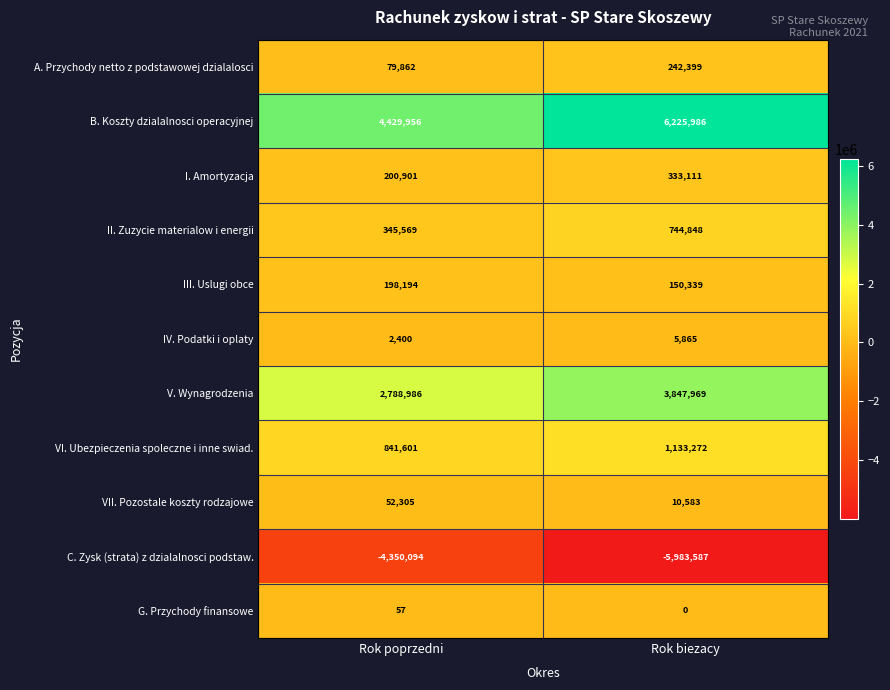

What is the approximate value of VII. Pozostale koszty rodzajowe at Rok poprzedni?

52305